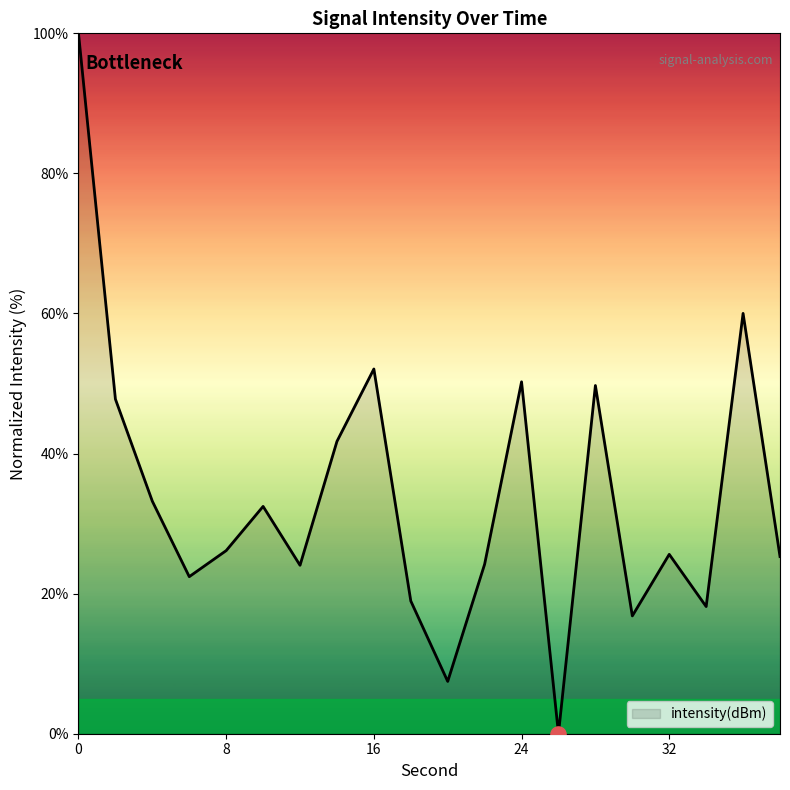

What is the difference between the maximum and minimum values?

100.0